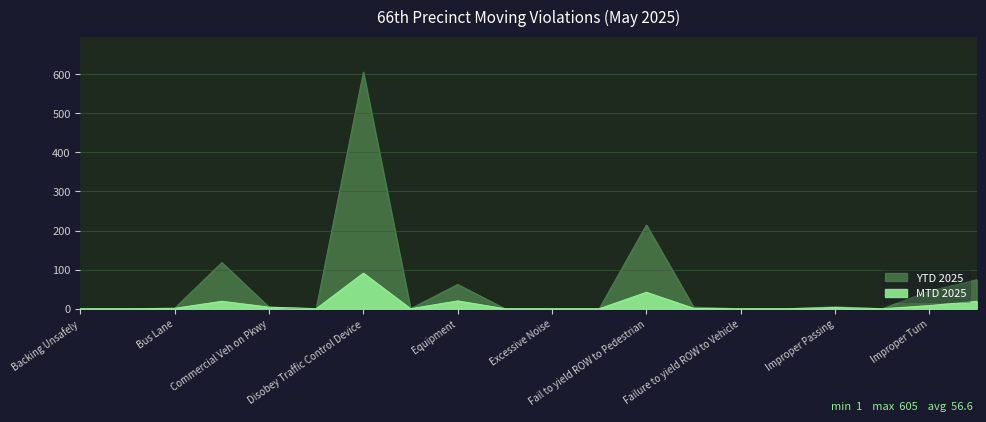

In MTD 2025, how many points are higher than both neighbors (excluding endpoints)?

5